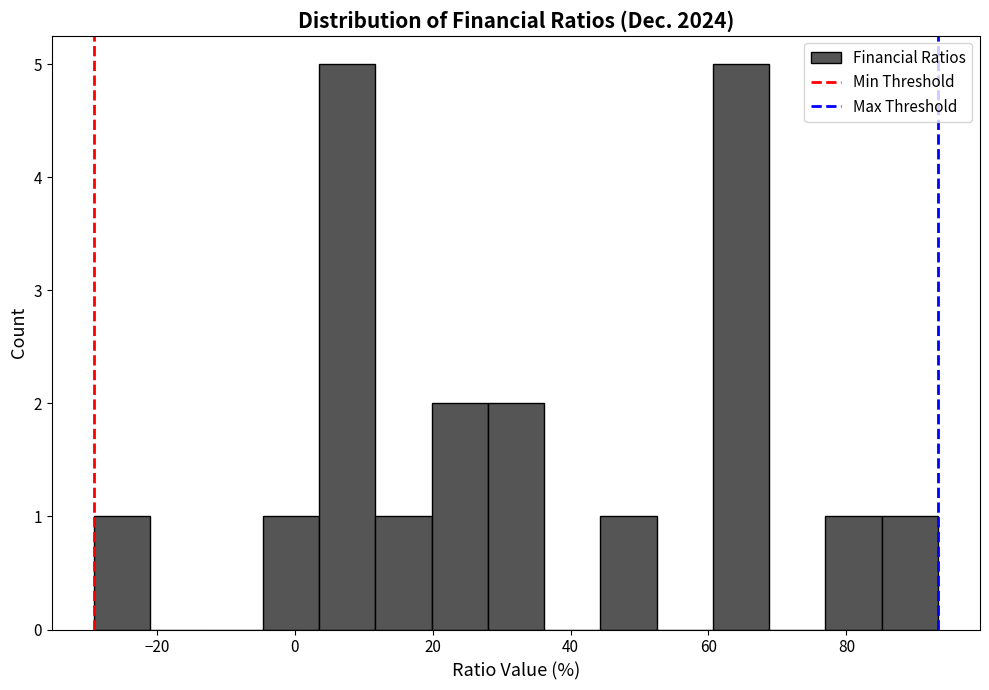

What is the height of the bar covering 28 to 36 on the x-axis? Neither the bar edges nor the heights are printed on the chart, so give them approximately, as read against the axes.

2